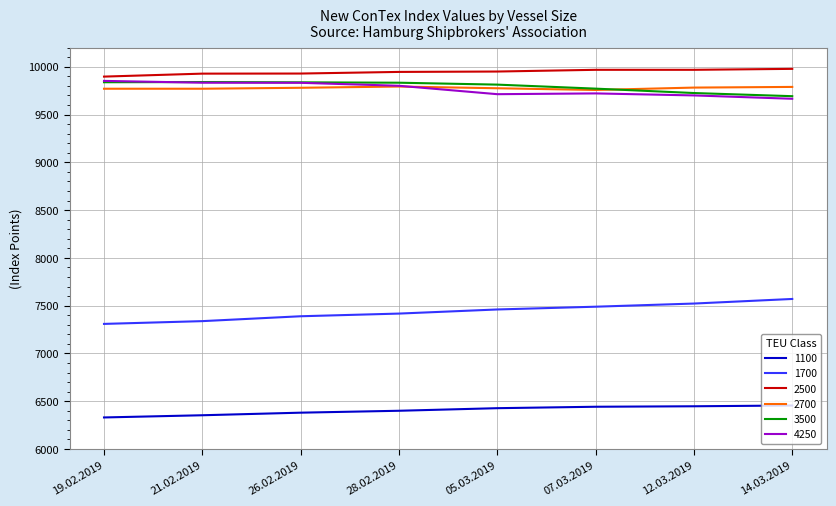

What is the difference between the highest and lowest values at 14.03.2019?

3523